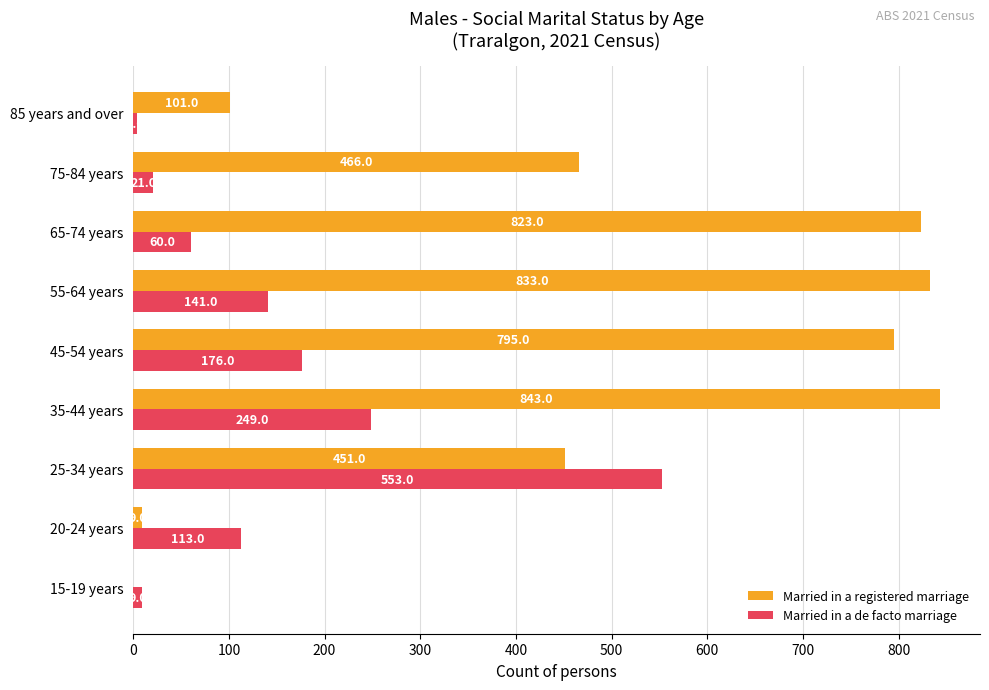

At which label is Married in a de facto marriage closest to 278?

35-44 years